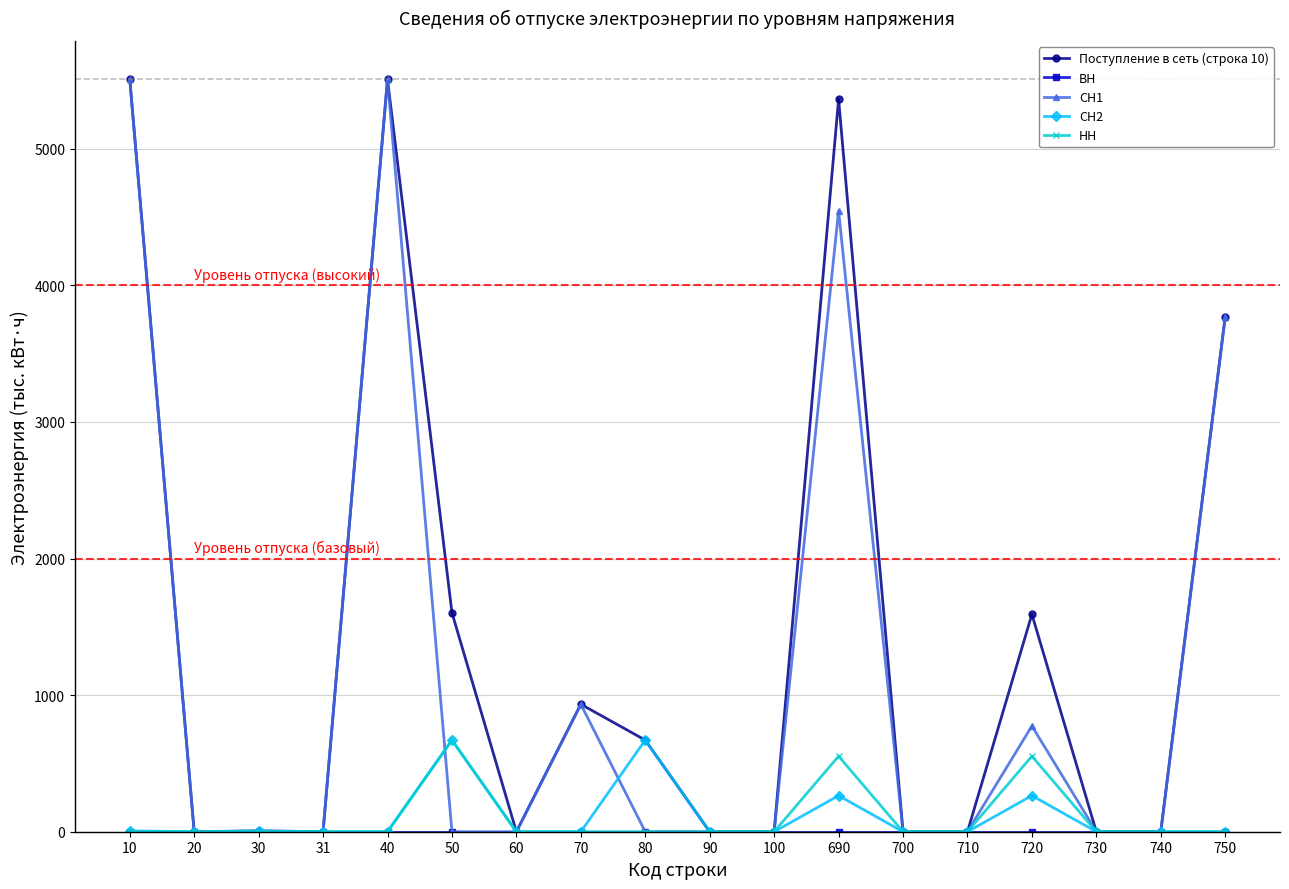

At how many categories does at least one series exceed 483?

8